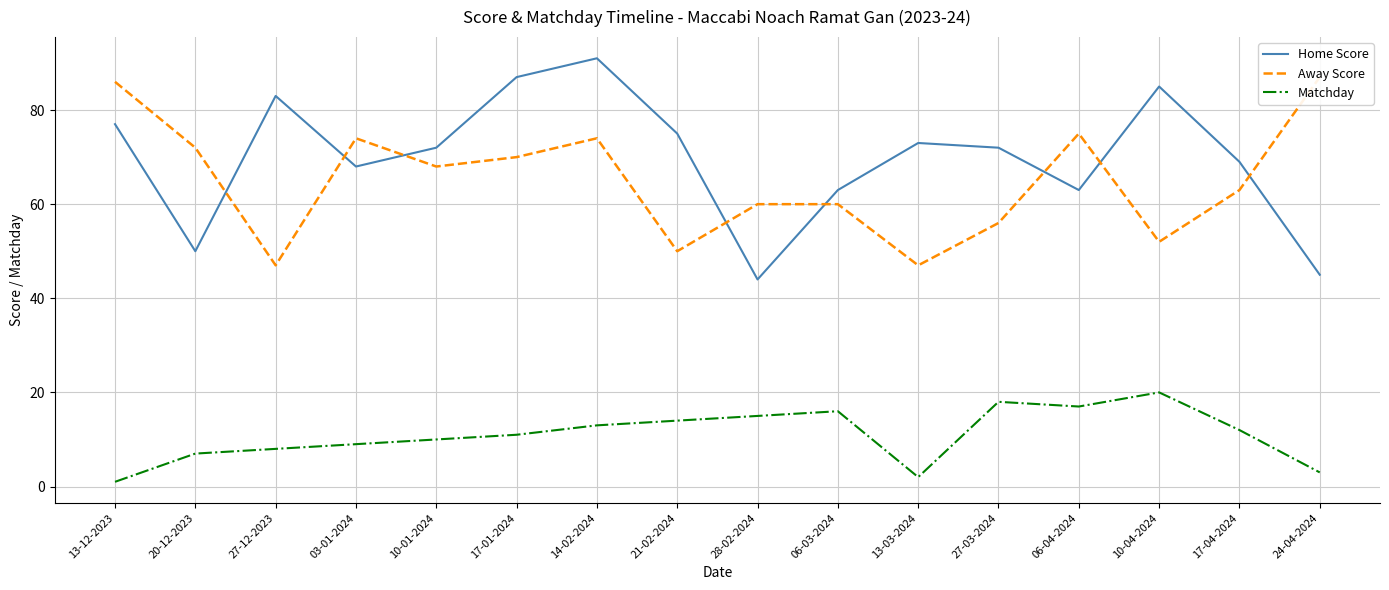

Which series changed the most between 14-02-2024 and 28-02-2024?

Home Score